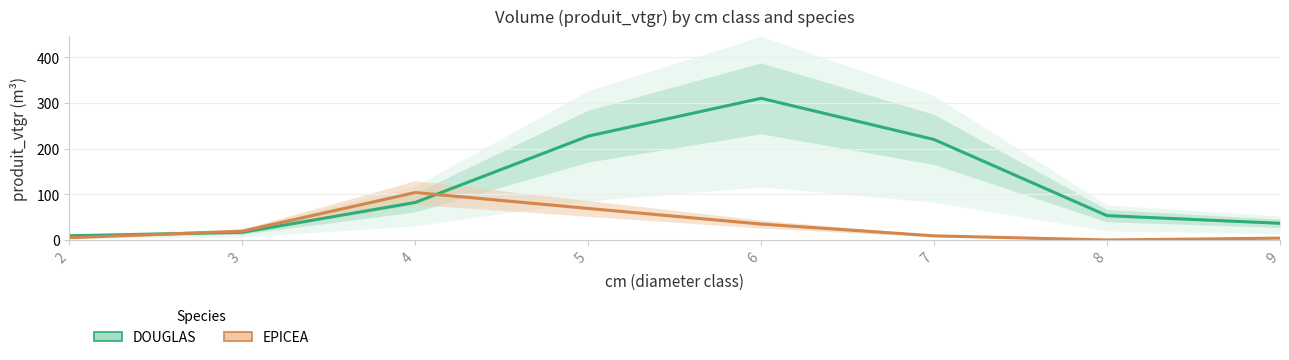

How many distinct data groups are displayed?

2